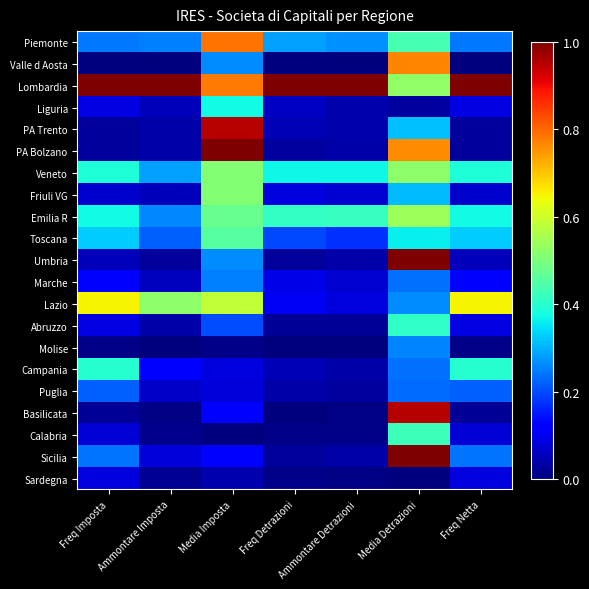

Which series has the largest total across all categories?

Lombardia